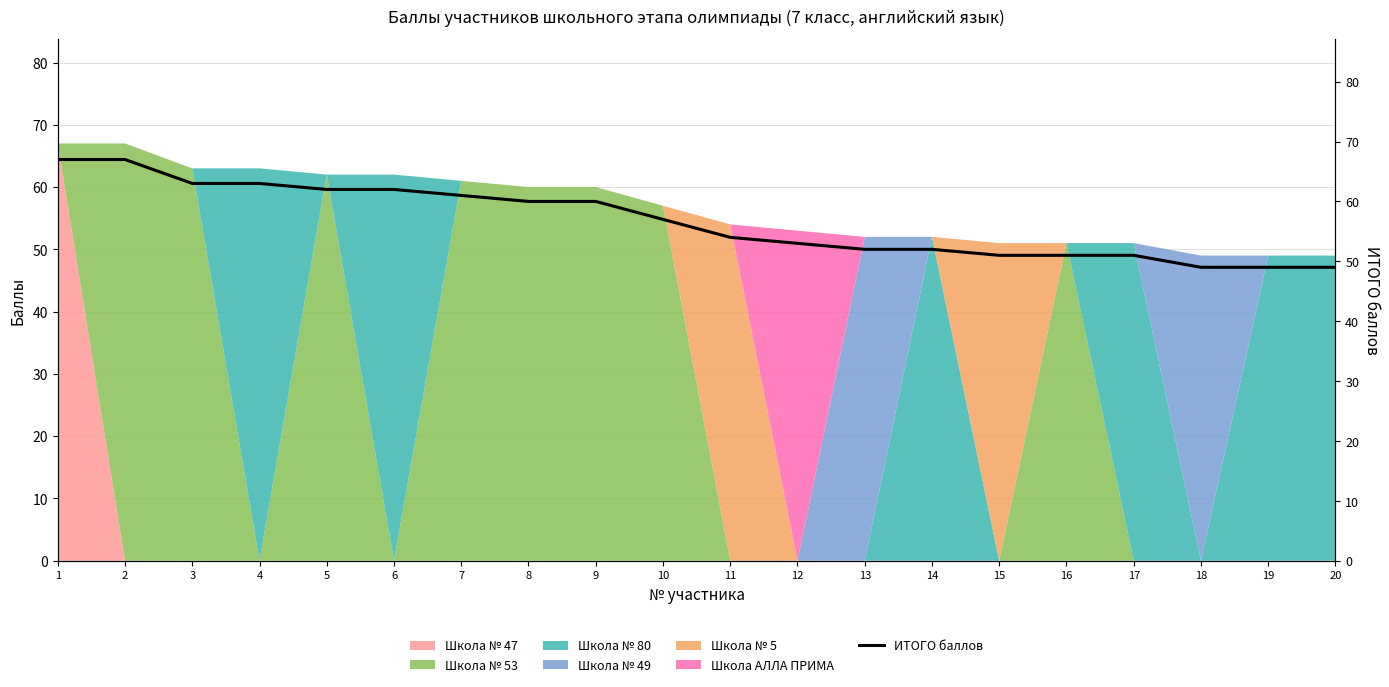

How many lines are shown in the chart?

1